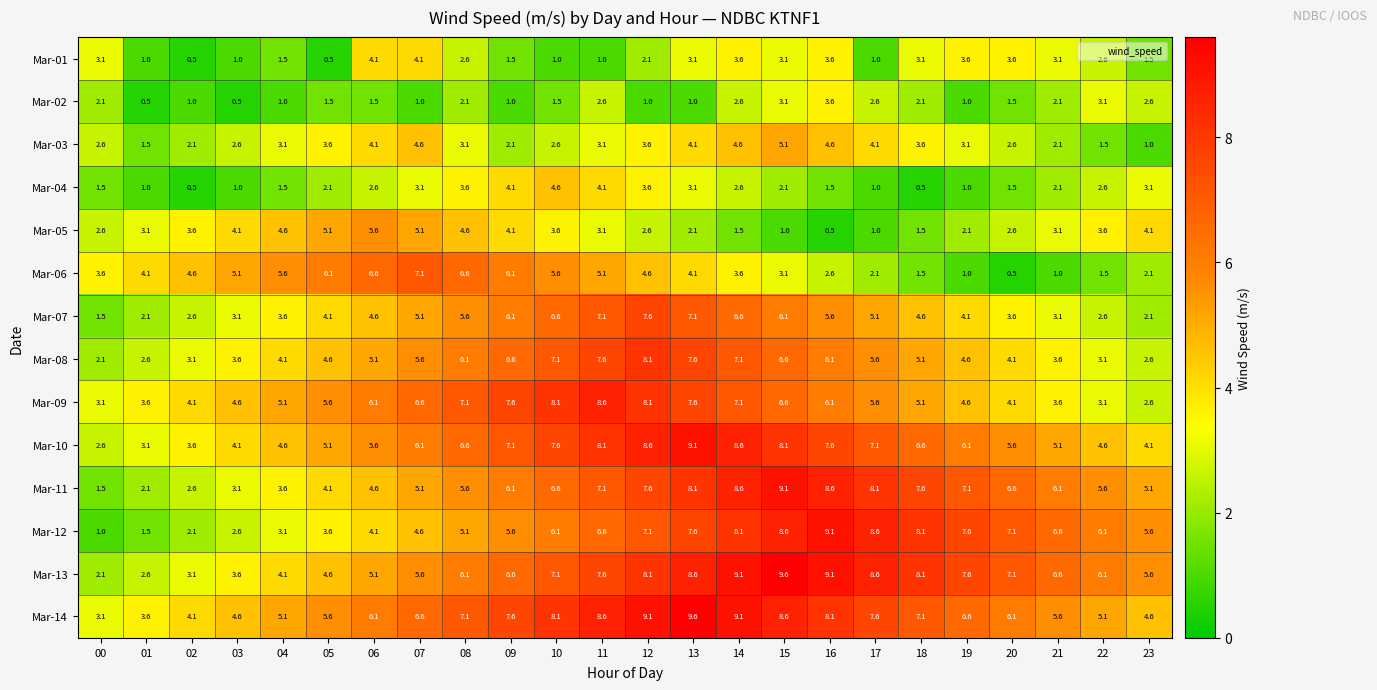

What is the minimum value shown in the chart?

0.5